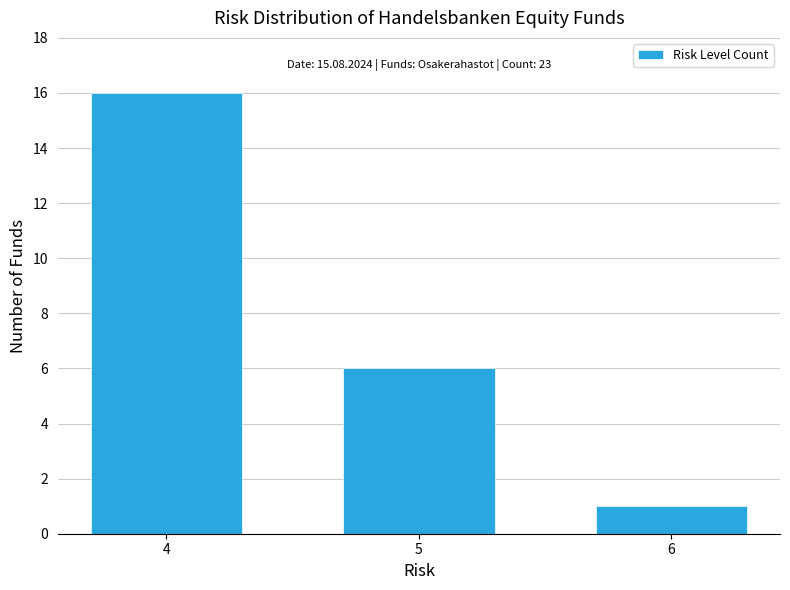

Reading left to right, what are all the values shown in this chart?

16	6	1